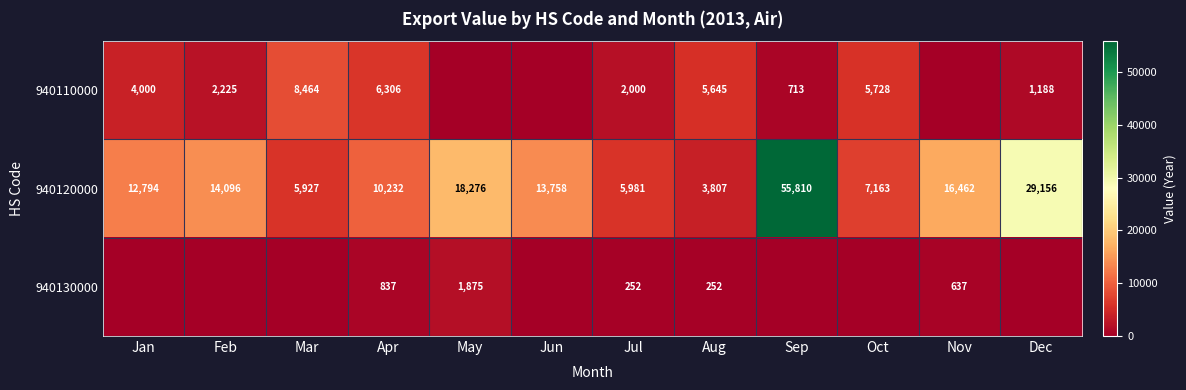

What is the approximate value of 940120000 at May?

18276